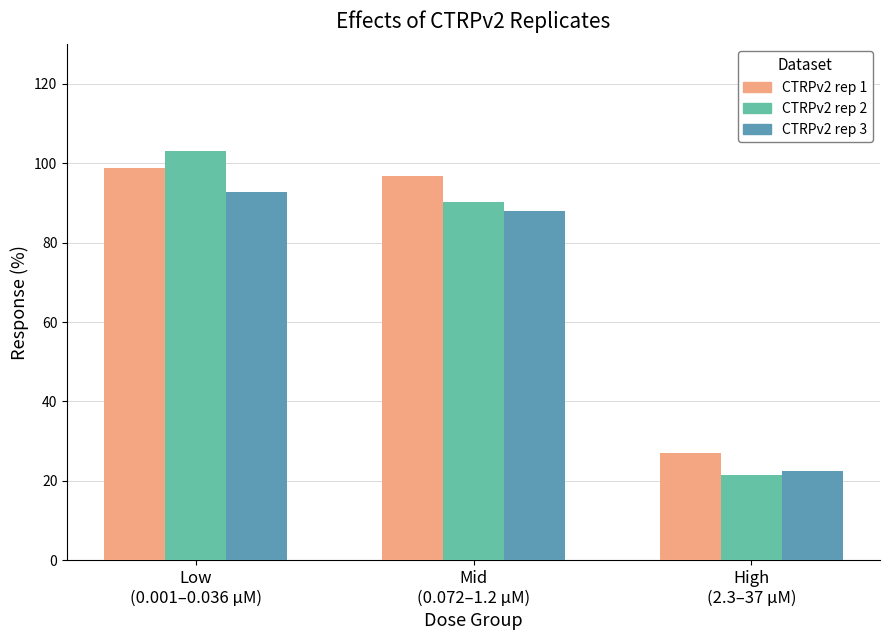

The value of CTRPv2 rep 3 at Mid
(0.072–1.2 µM) is 88.1. True or false?

True